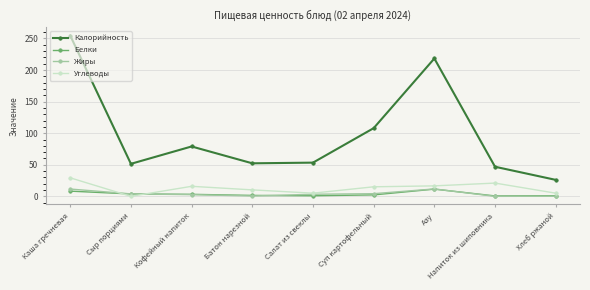

What is the value of the Углеводы point at the 8th from the left?

21.0